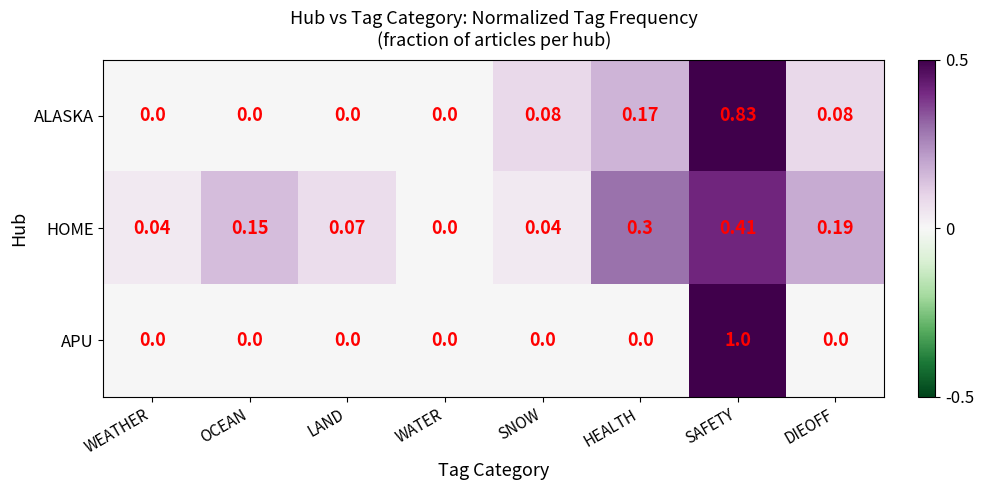

Is the value of HOME at LAND greater than the value of ALASKA at WATER?

Yes